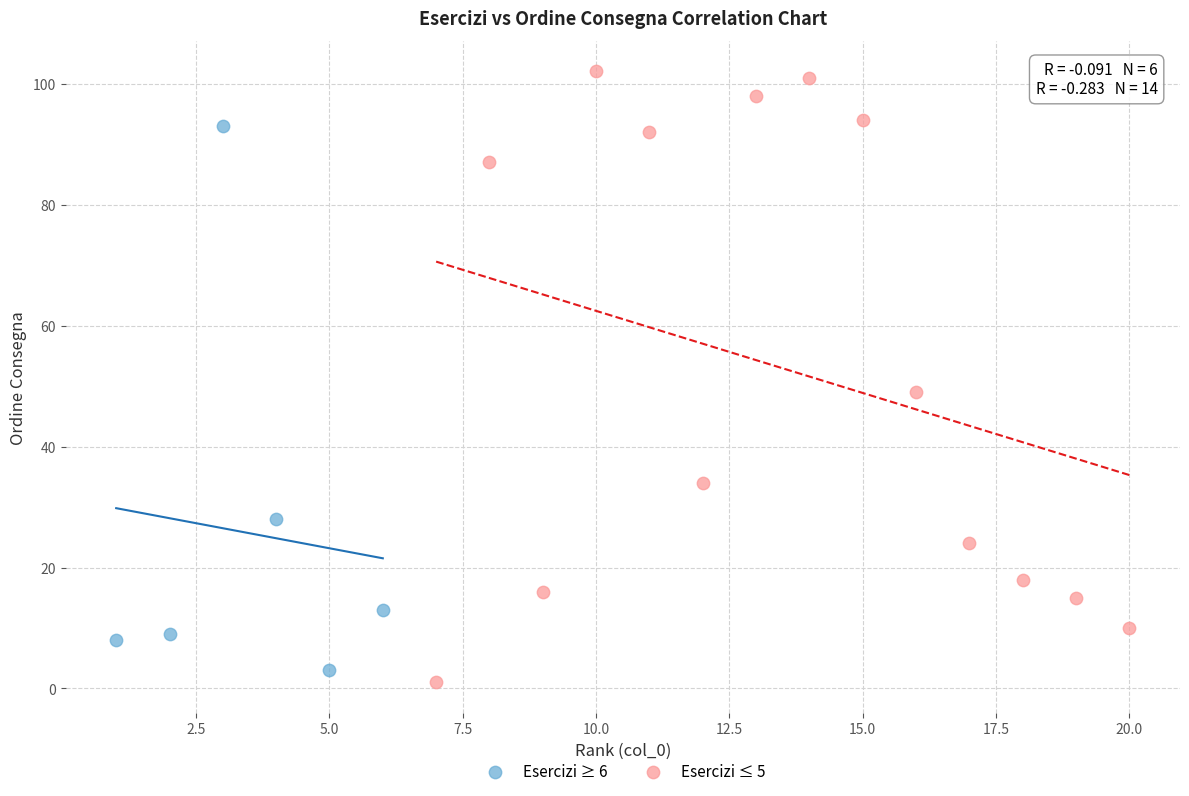

Which series reaches the maximum Y coordinate?

Esercizi ≤ 5